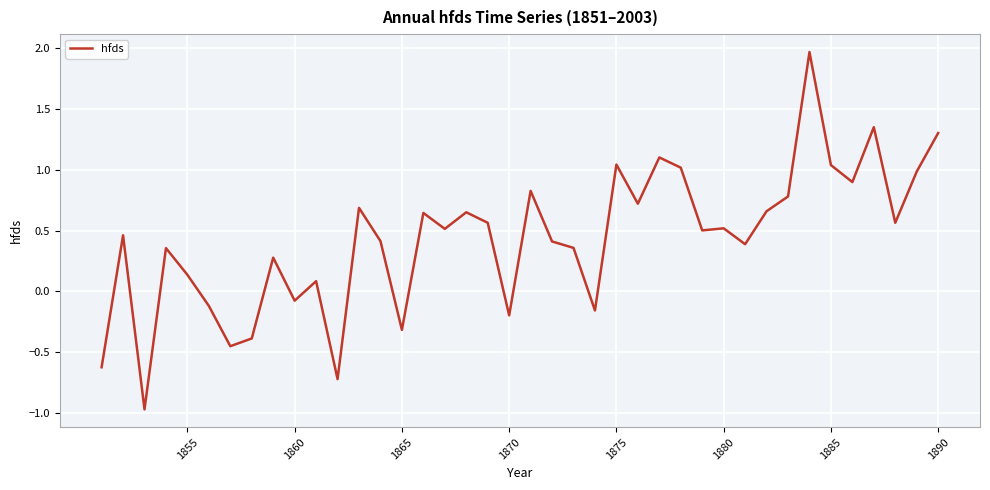

What is the difference between the maximum and minimum values?

2.9